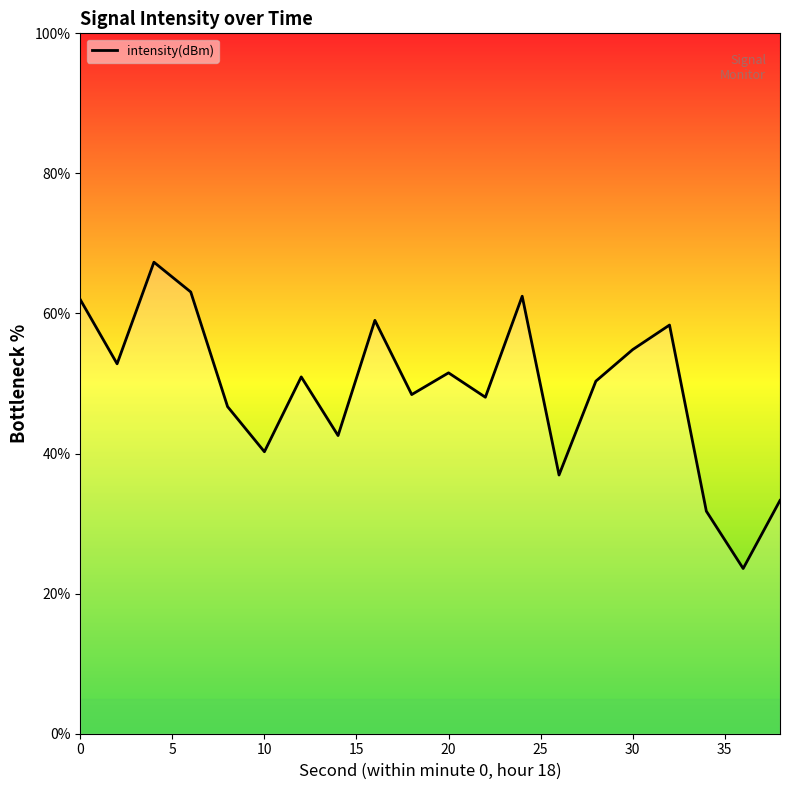

What is the minimum value shown in the chart?

23.6